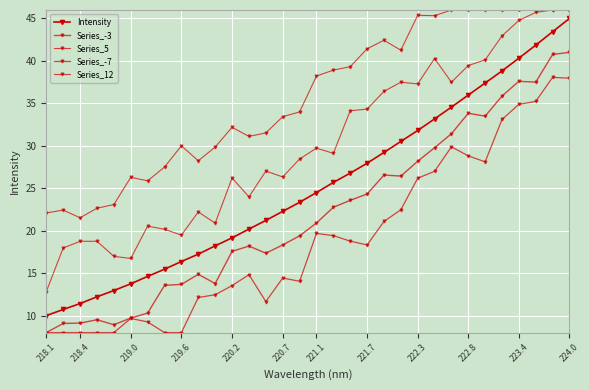

List the series in order of their overall mean, lowest first.

Series_-7, Series_-3, Intensity, Series_5, Series_12